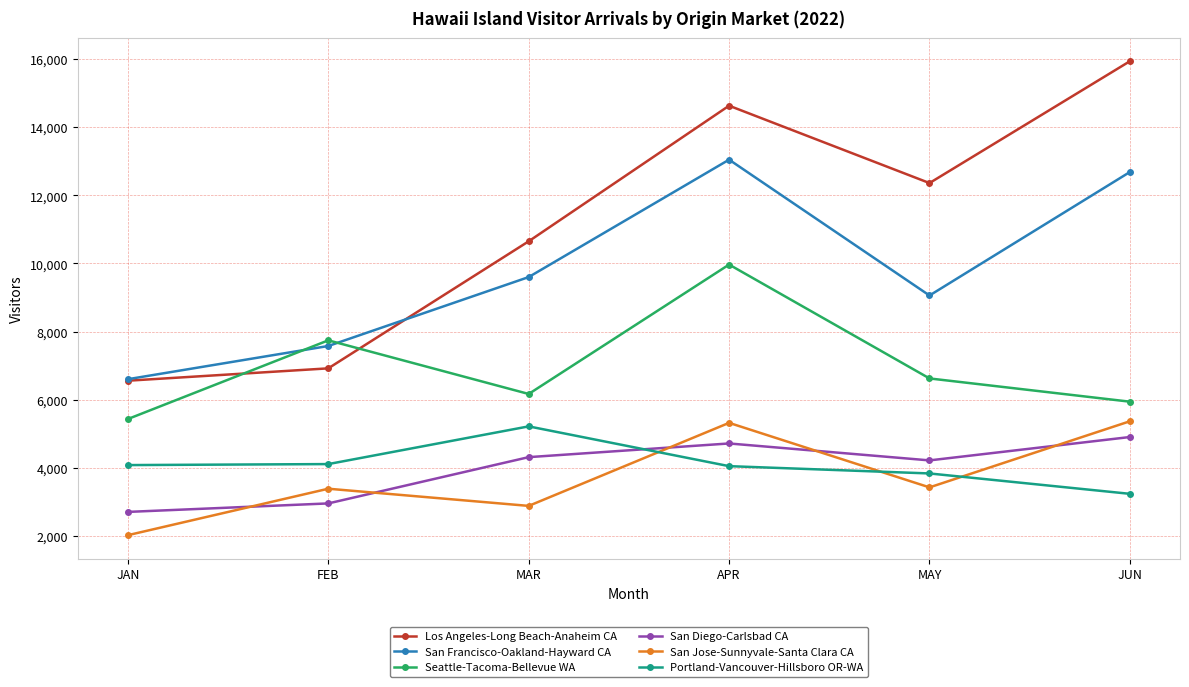

How many categories are shown in the chart?

6